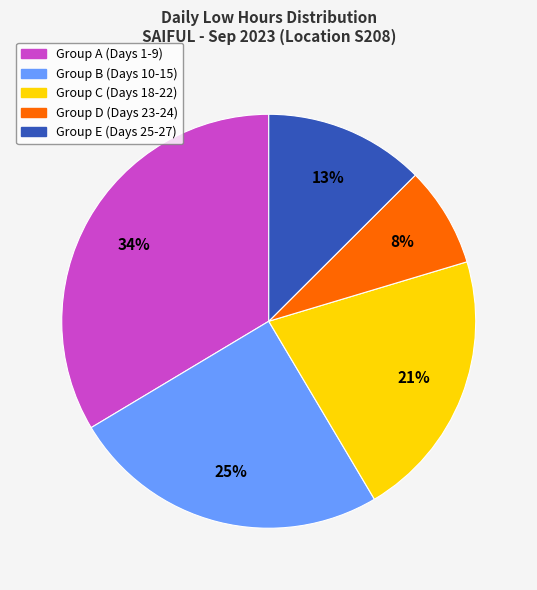

How many slices are in this pie chart?

5